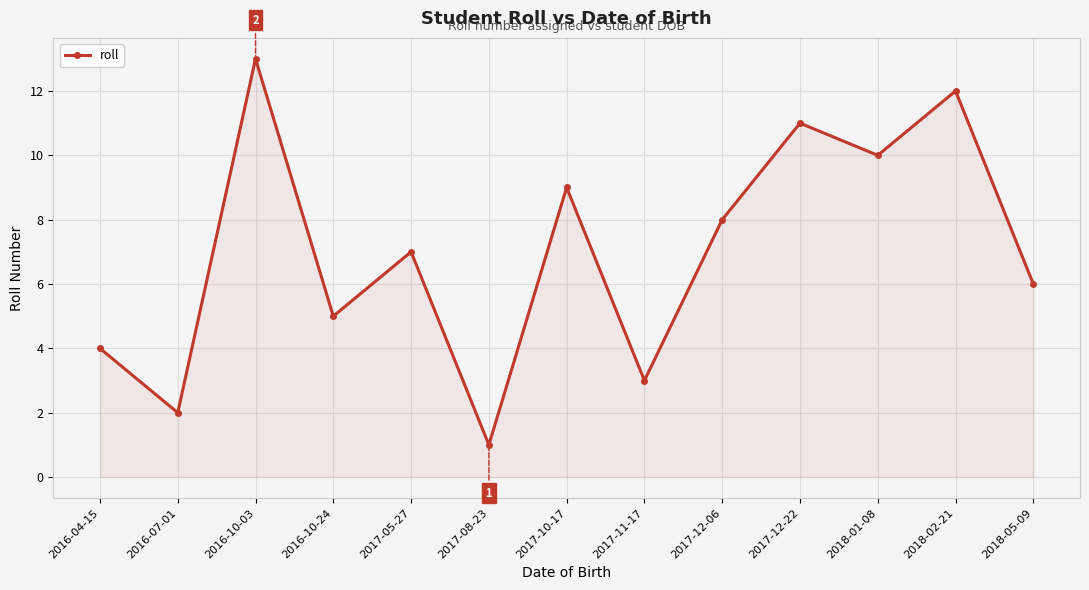

What is the average value?

7